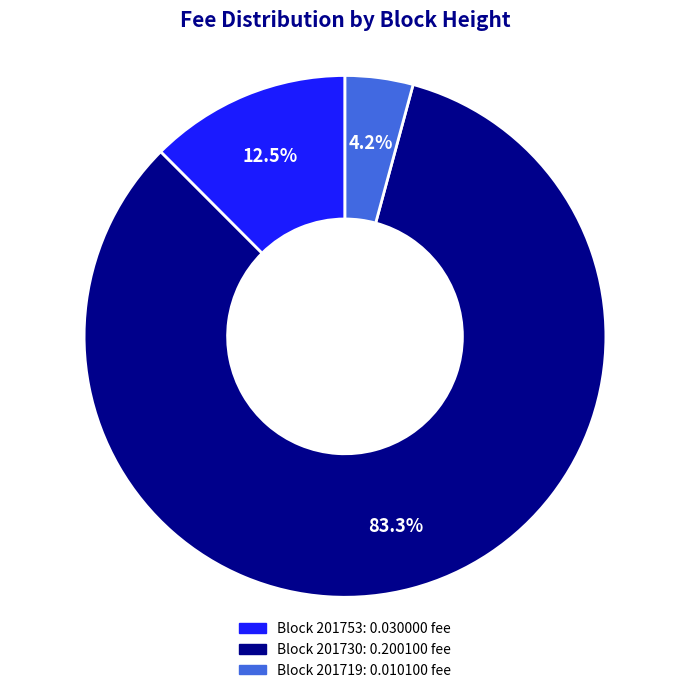

Does any single category account for the majority?

Yes